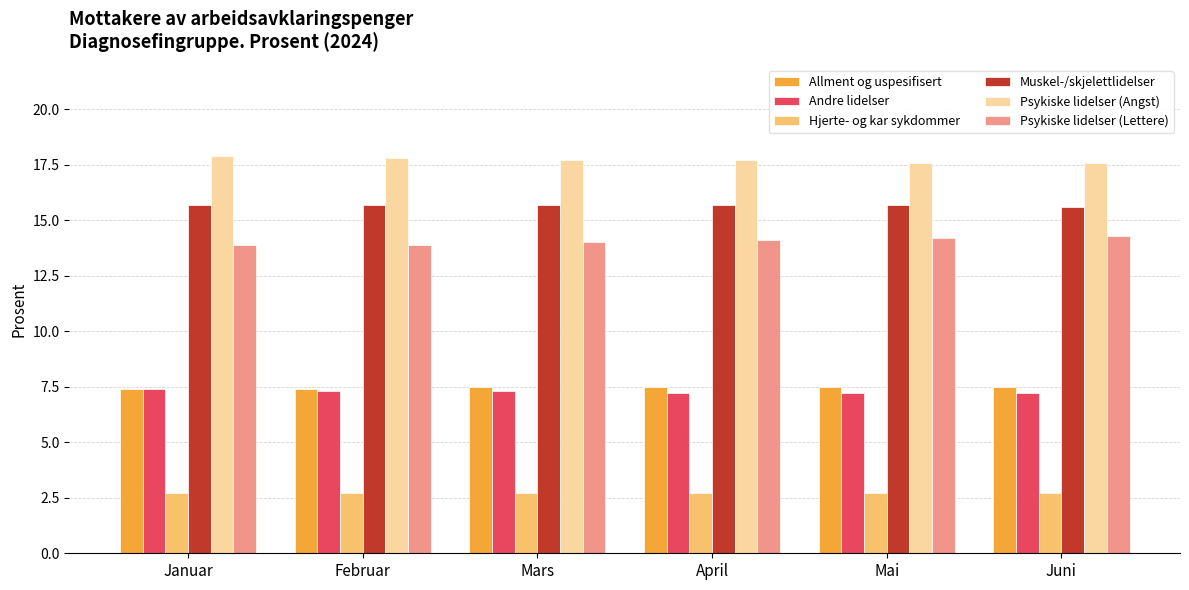

How many series are shown in this chart?

6